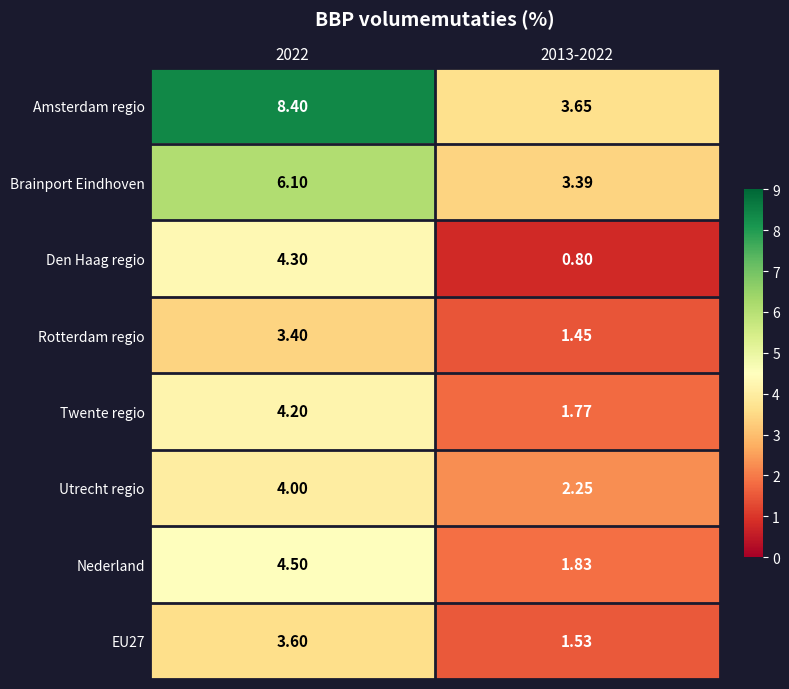

Which series has the widest spread of values?

Amsterdam regio